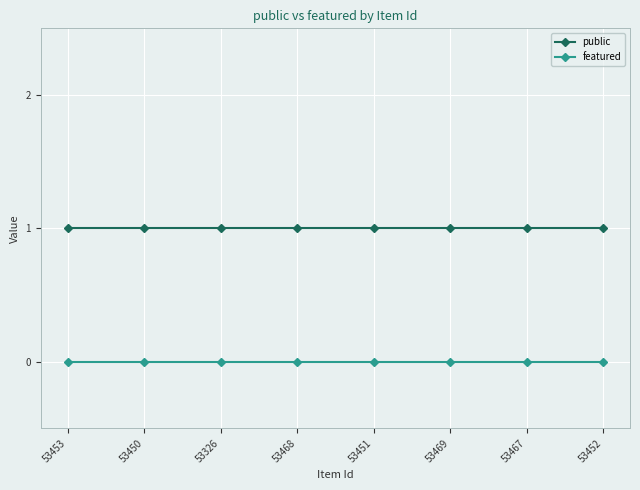

What is the label of the 6th point from the right?

53326